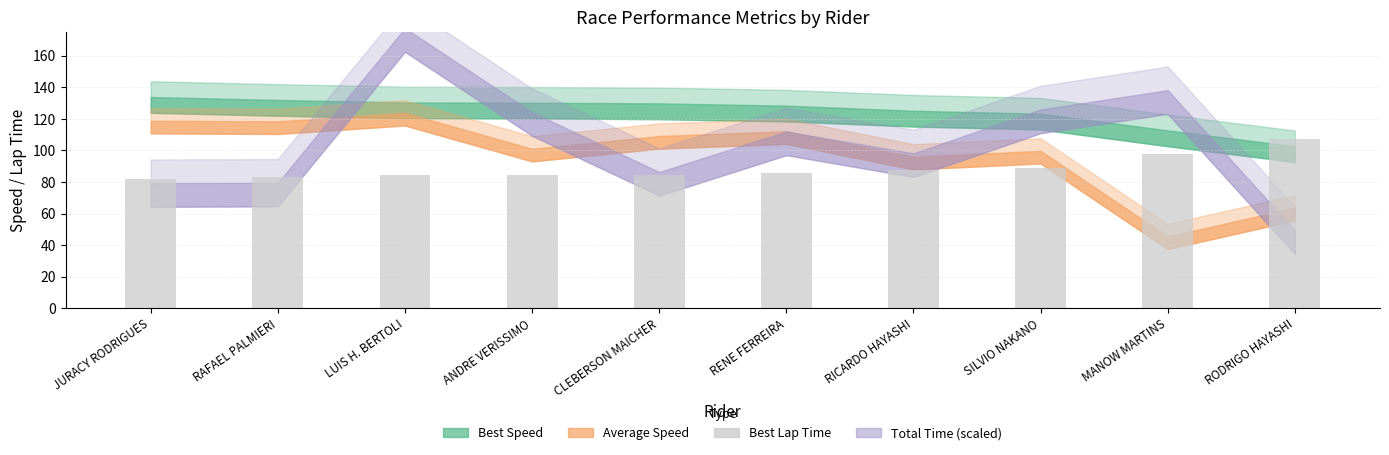

The value at SILVIO NAKANO is 89.2. True or false?

True